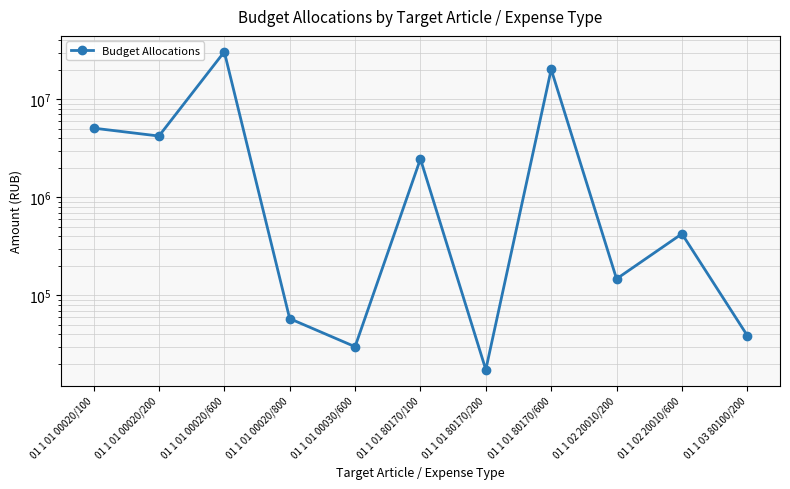

Which label corresponds to the smallest value in the chart?

01 1 01 80170/200